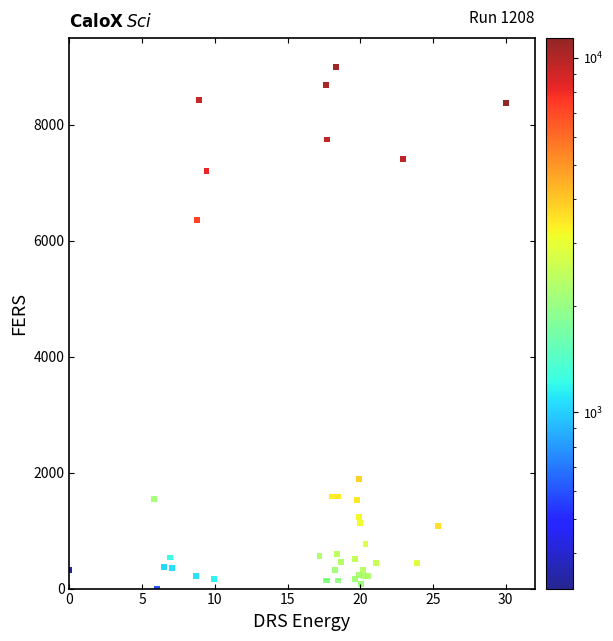

What Y value in the scatter plot is closest to 4500?

6357.6